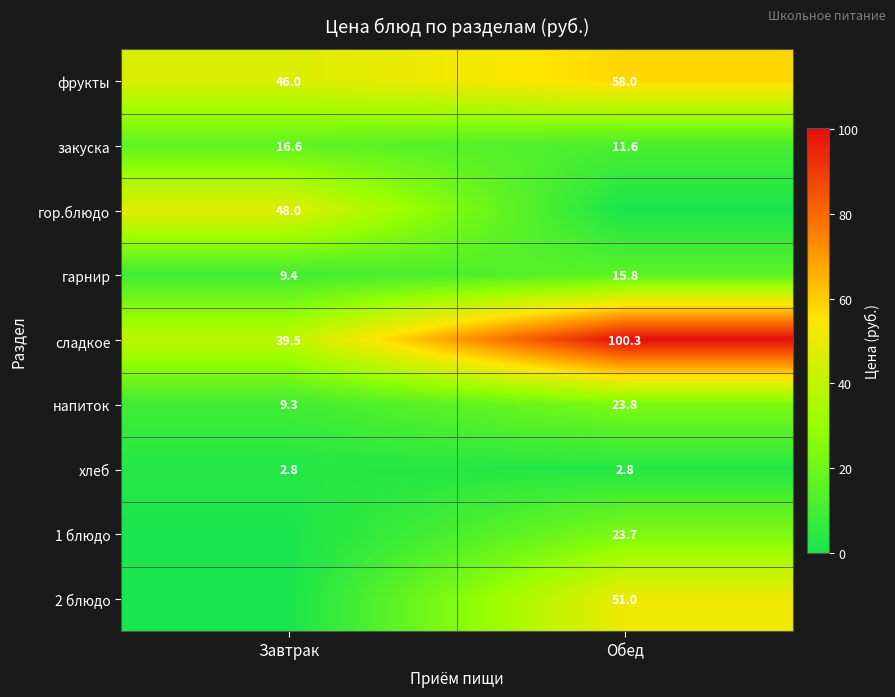

The value of 1 блюдо at Обед is 38.9. True or false?

False